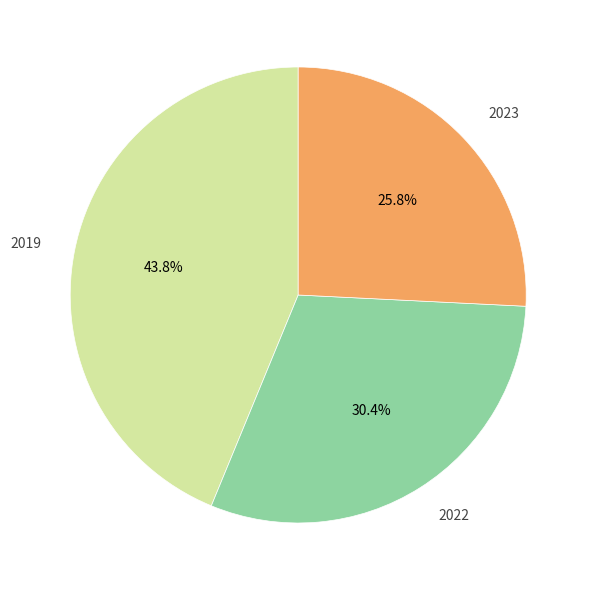

Is there any slice that represents more than half of the pie?

No